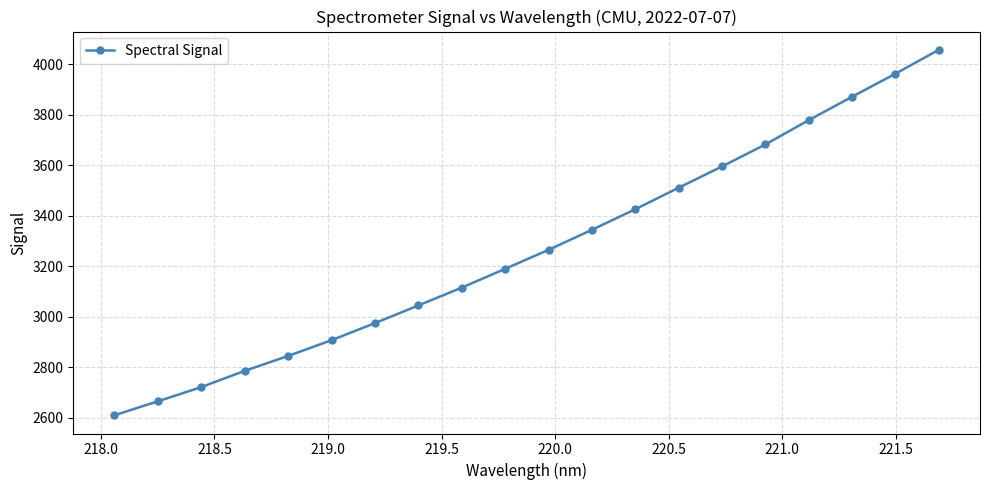

What is the maximum value shown in the chart?

4057.8